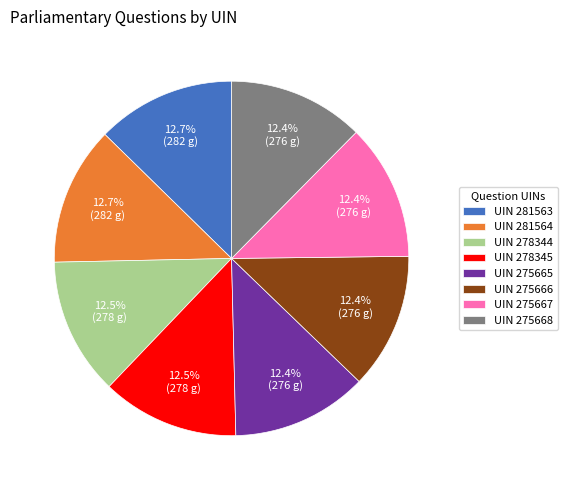

What is the ratio of the value at UIN 275668 to the value at UIN 278344?

1.0